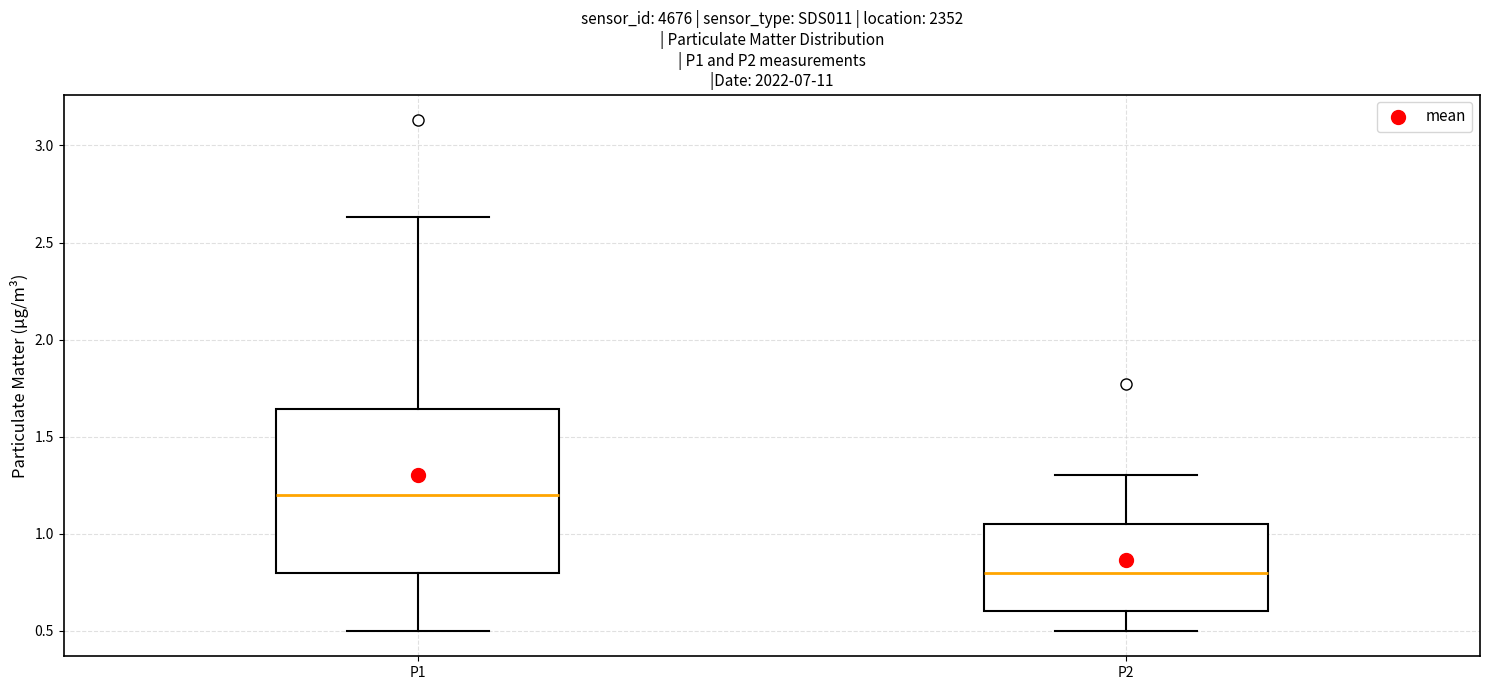

Reading left to right, transcribe this box plot: for each box, give where its median line is, the range the box spans, and where its two whiskers end, as read against the y-axis. The values are not printed on the chart, so give them approximately, as read against the axis.

P1: median 1.20, box 0.80 to 1.65, whiskers 0.50 to 2.65
P2: median 0.80, box 0.60 to 1.05, whiskers 0.50 to 1.30